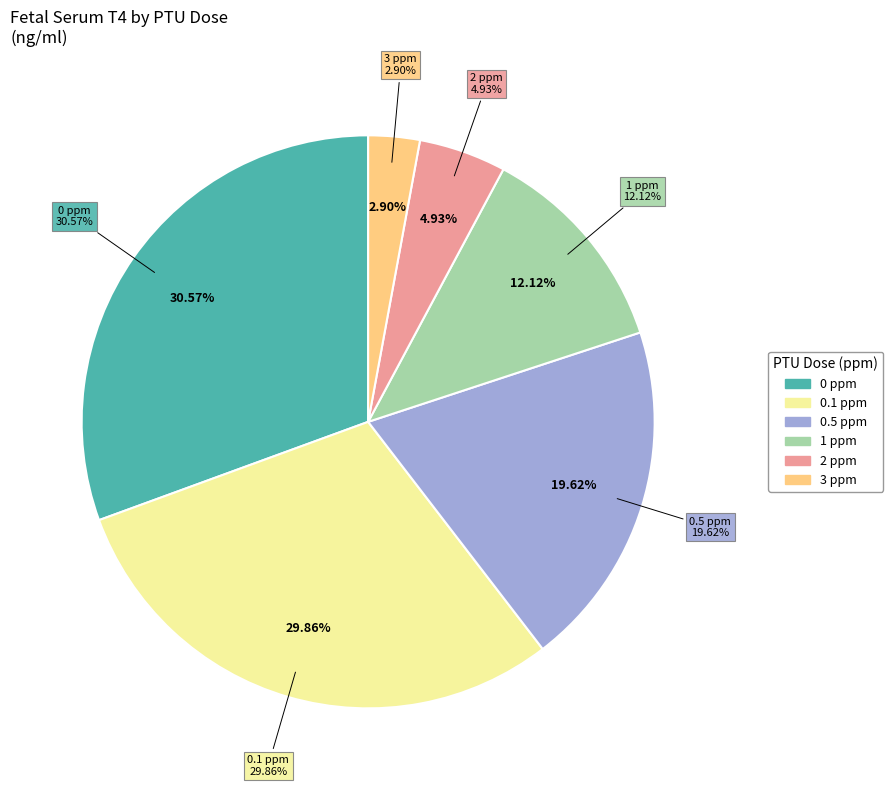

What percentage is the 1 ppm slice, to the nearest percent?

12%